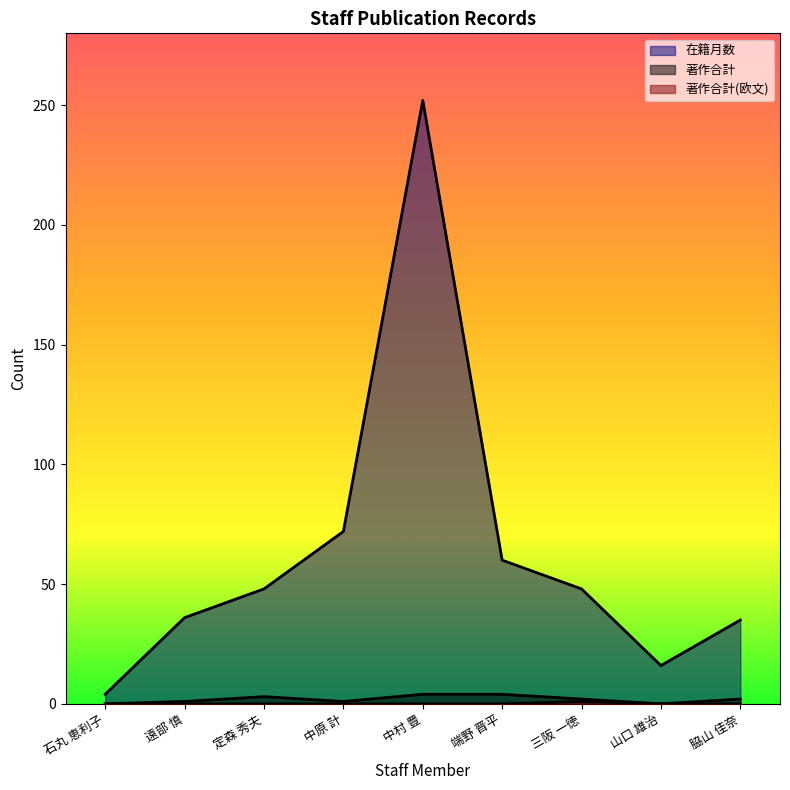

What position from the right is 山口 雄治?

2